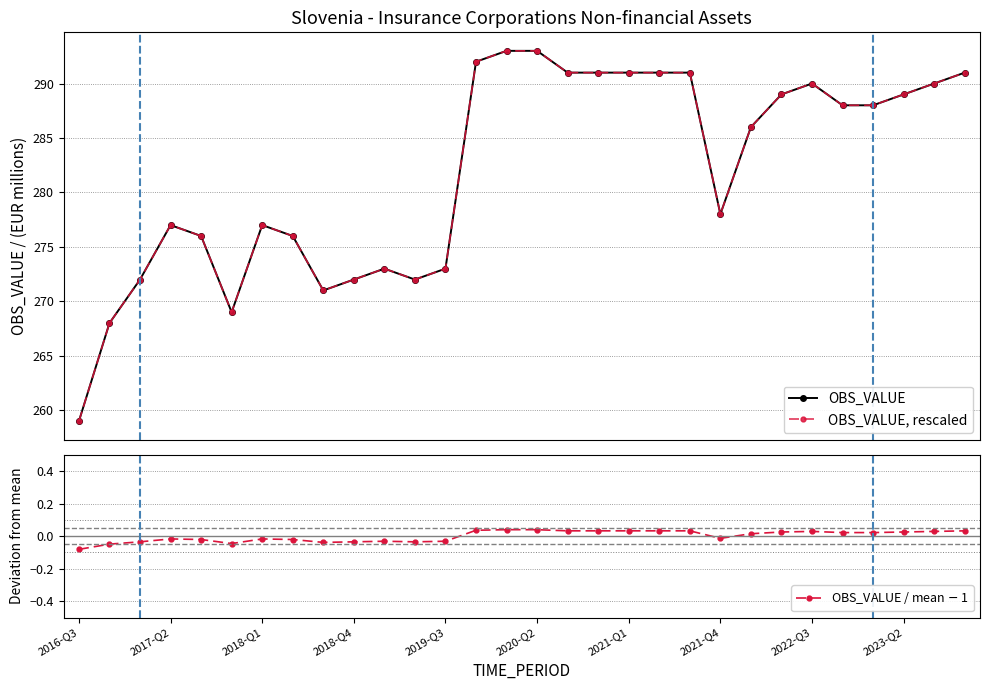

Which series has the largest total across all categories?

OBS_VALUE